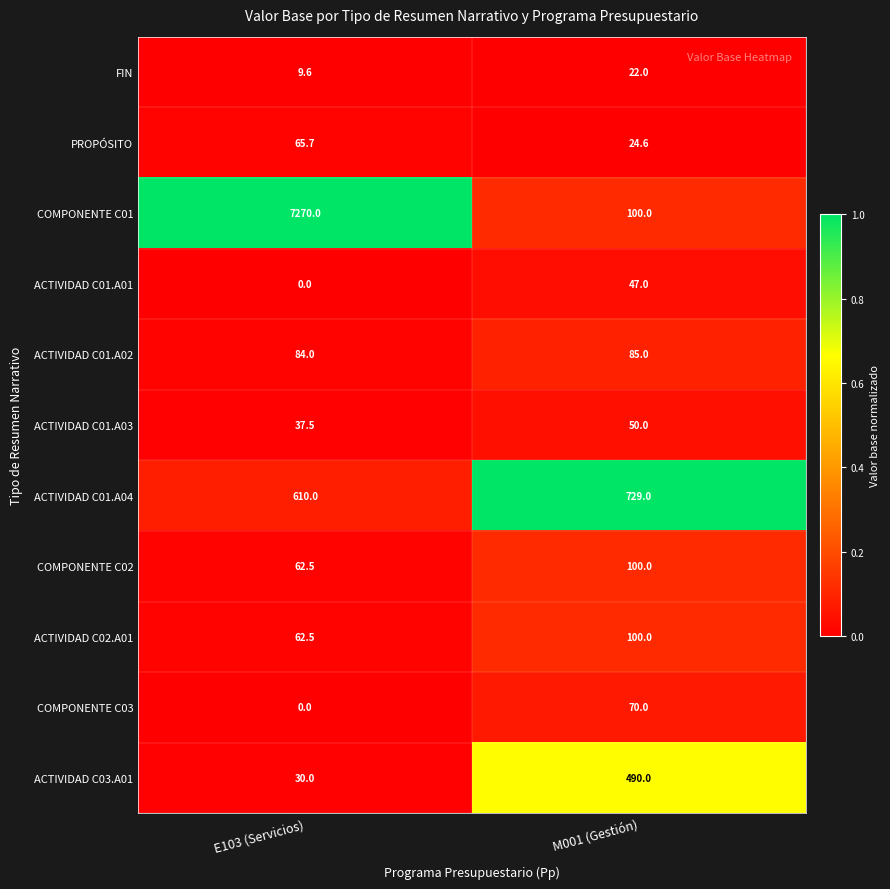

What is the spread (max minus min) of values at E103 (Servicios)?

7270.0